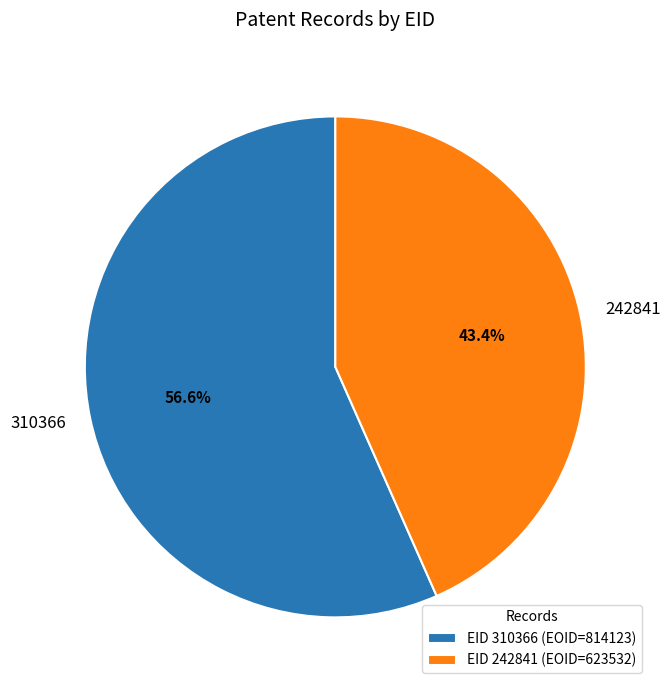

How much of the chart is everything except 310366?

43.4%